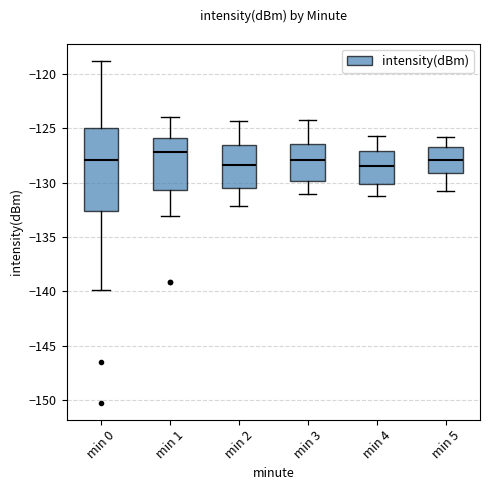

Comparing the boxes themselves (not the whiskers), which one is the tallest?

min 0